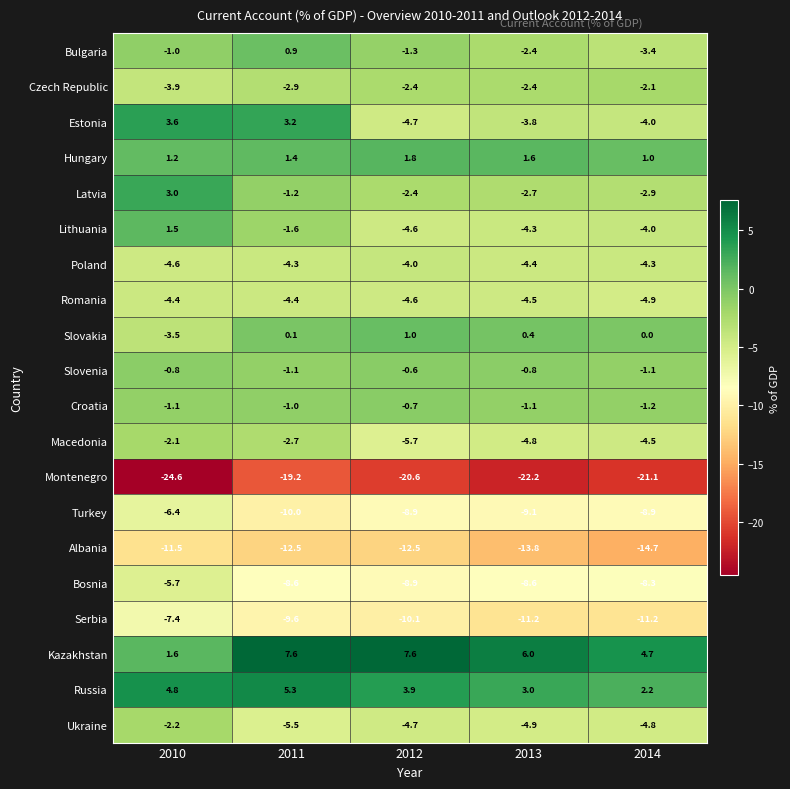

What is the approximate value of Albania at 2013?

-13.8